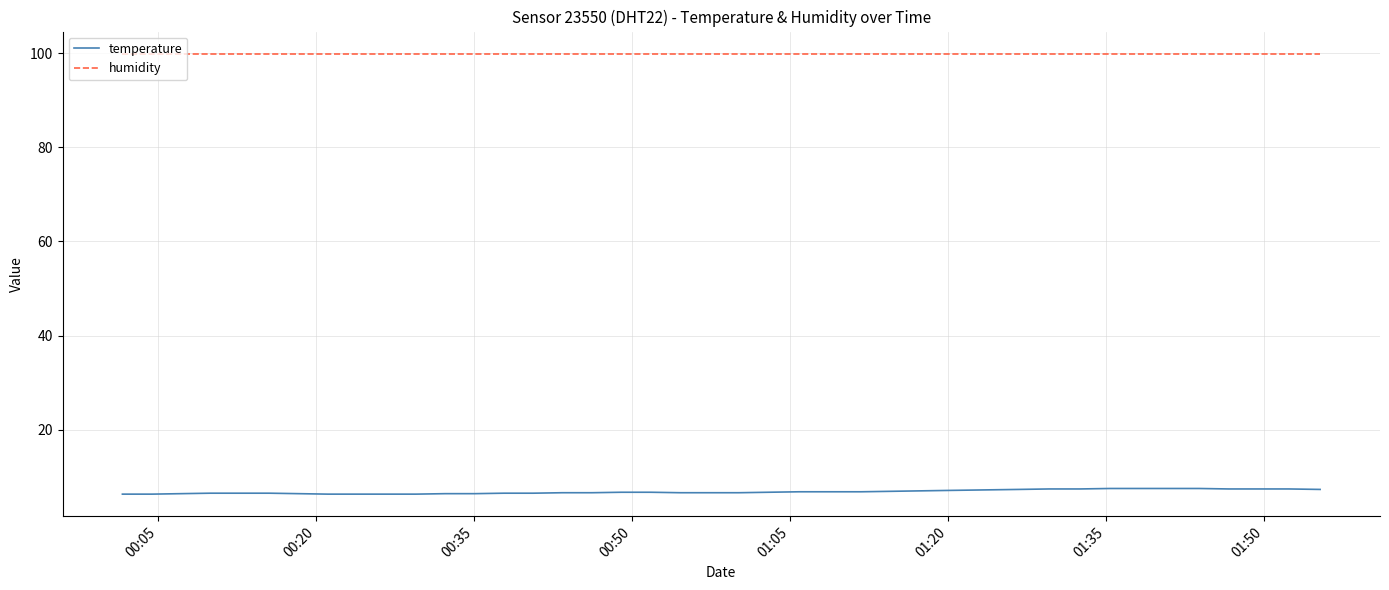

Which series has the largest total across all categories?

humidity